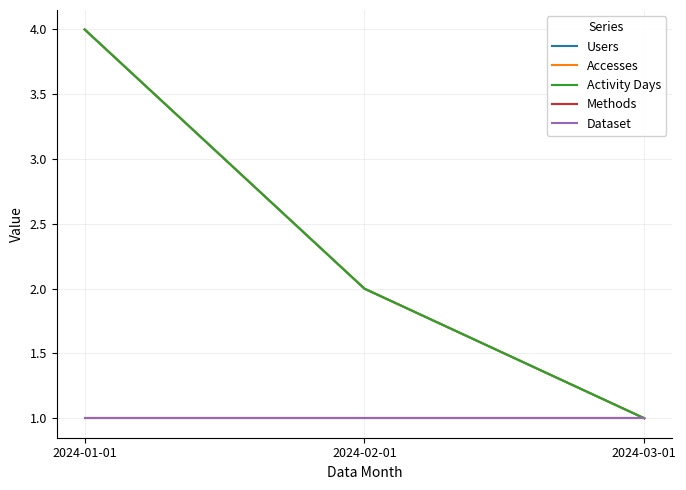

Does the chart have visible grid lines?

Yes